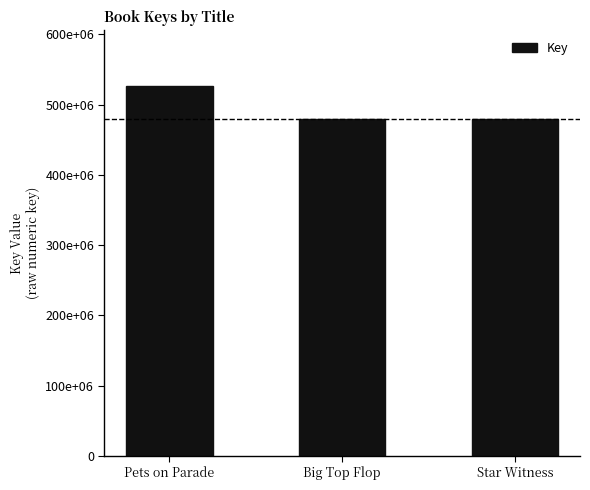

Are the bars horizontal?

No